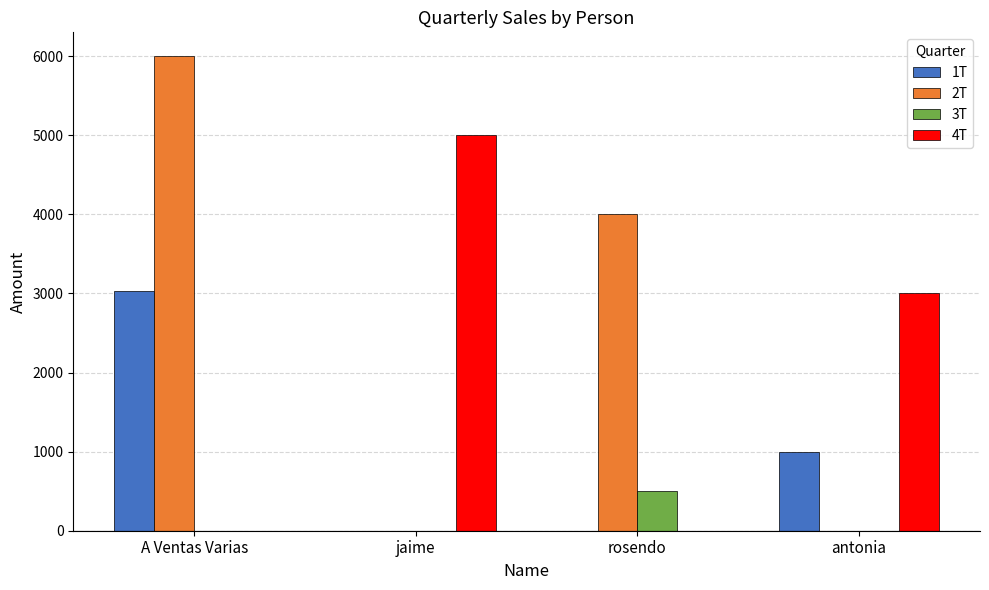

Which series has the largest range (max minus min)?

2T